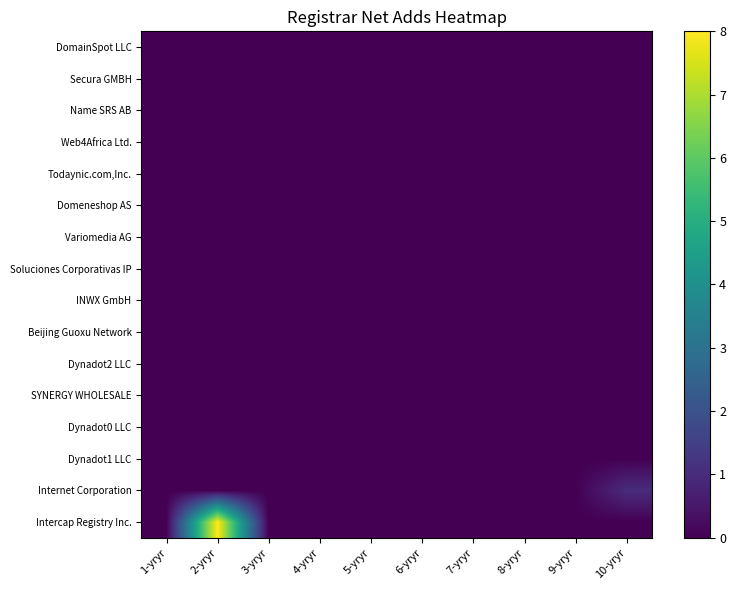

What is the total value across all series at 10-yryr?

1